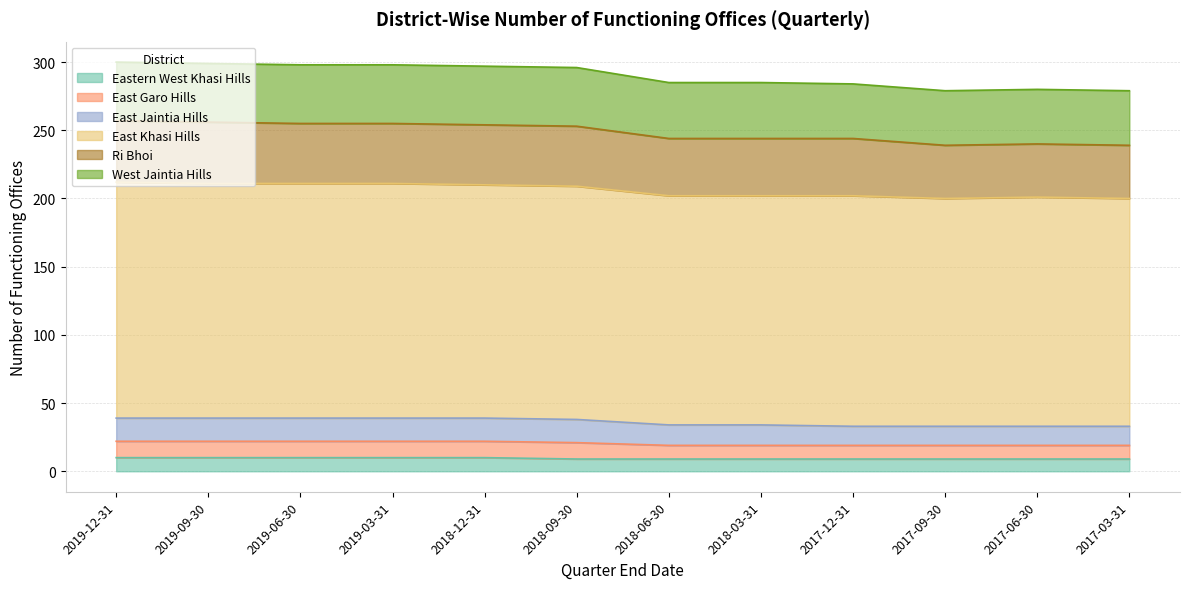

At which category does East Jaintia Hills reach its first local peak?

2017-06-30